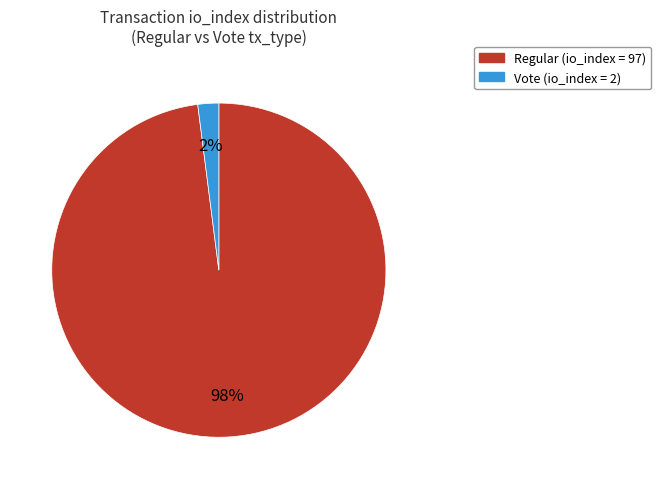

Is there a majority slice in this chart?

Yes